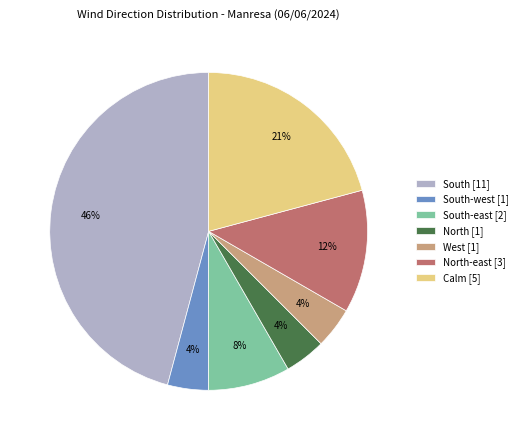

Is the sum of North [1] and West [1] greater than half?

No